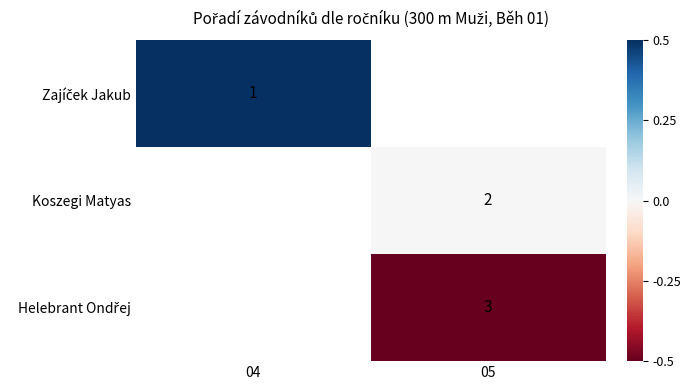

List the labels in order of Koszegi Matyas value, largest first.

04, 05